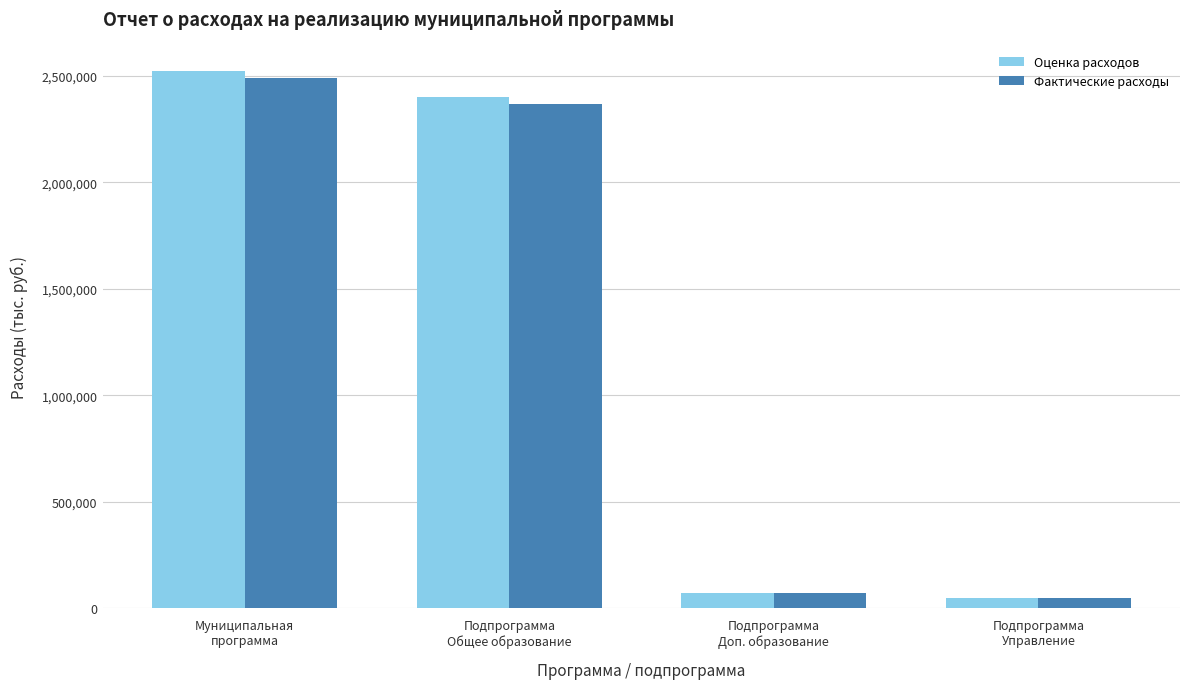

At Муниципальная
программа, list the series in order from largest to smallest.

Оценка расходов, Фактические расходы